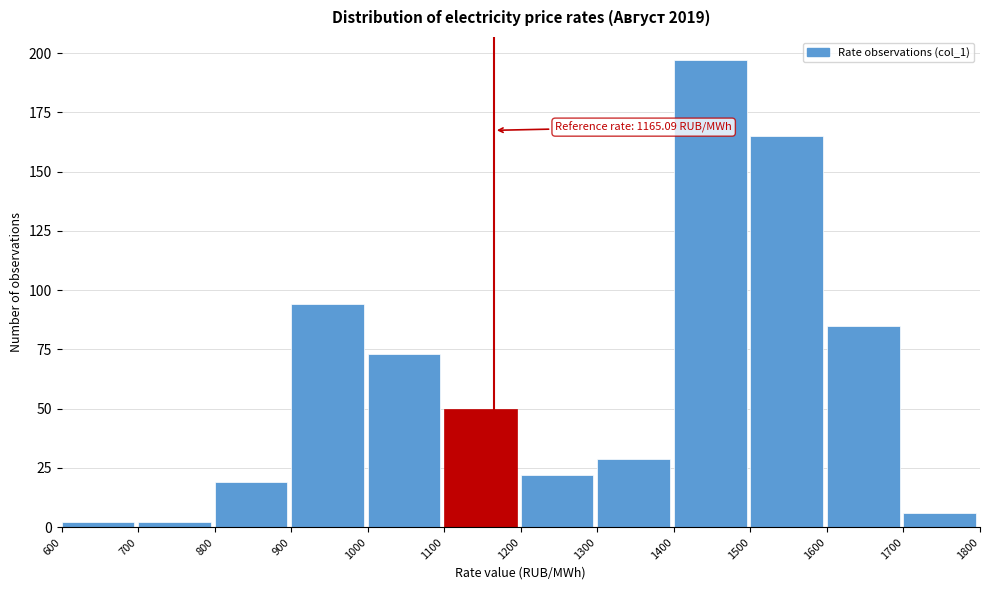

Over which range of the x-axis is the bar tallest?

1400 to 1500